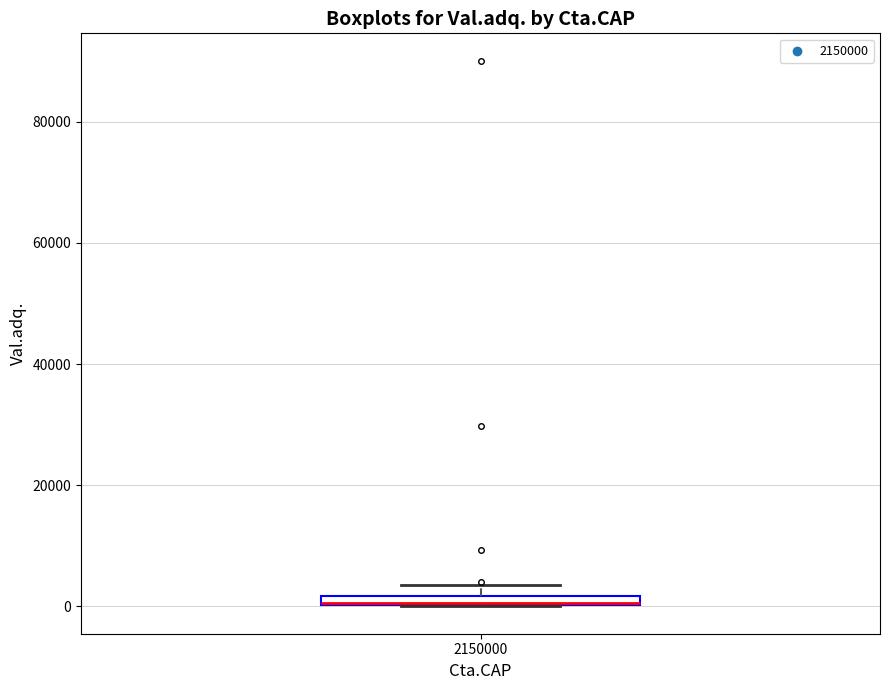

Where is the upper edge of the box at x = 2150000 on the y-axis? The values are not printed on the chart, so give them approximately, as read against the axis.

2000